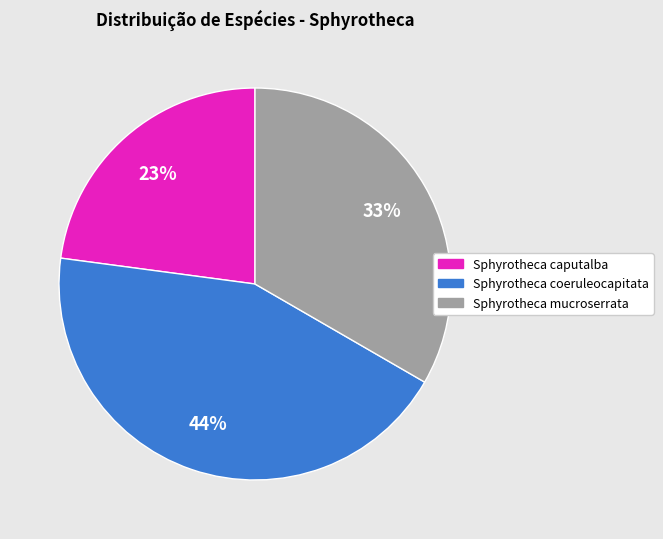

Does any single category account for the majority?

No